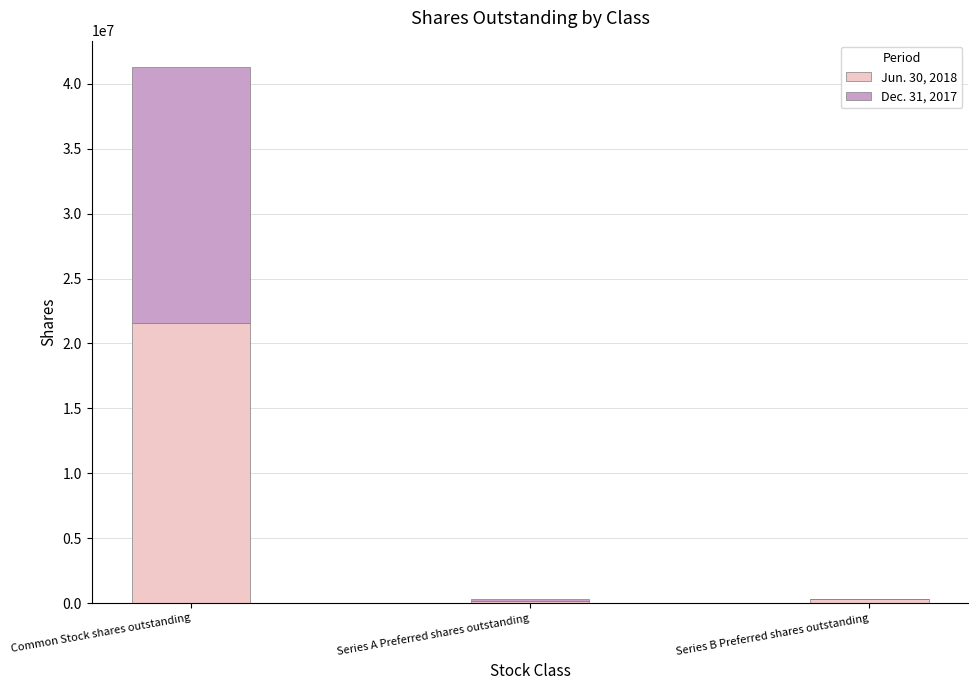

At which category is the sum across all series the highest?

Common Stock shares outstanding